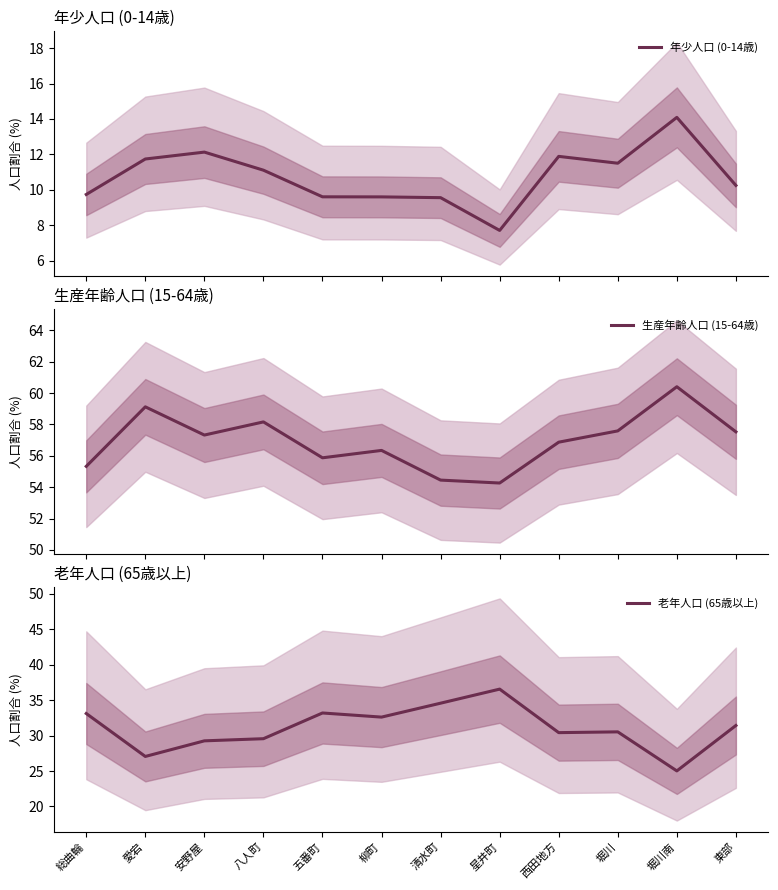

What is the label of the 10th point from the right?

安野屋